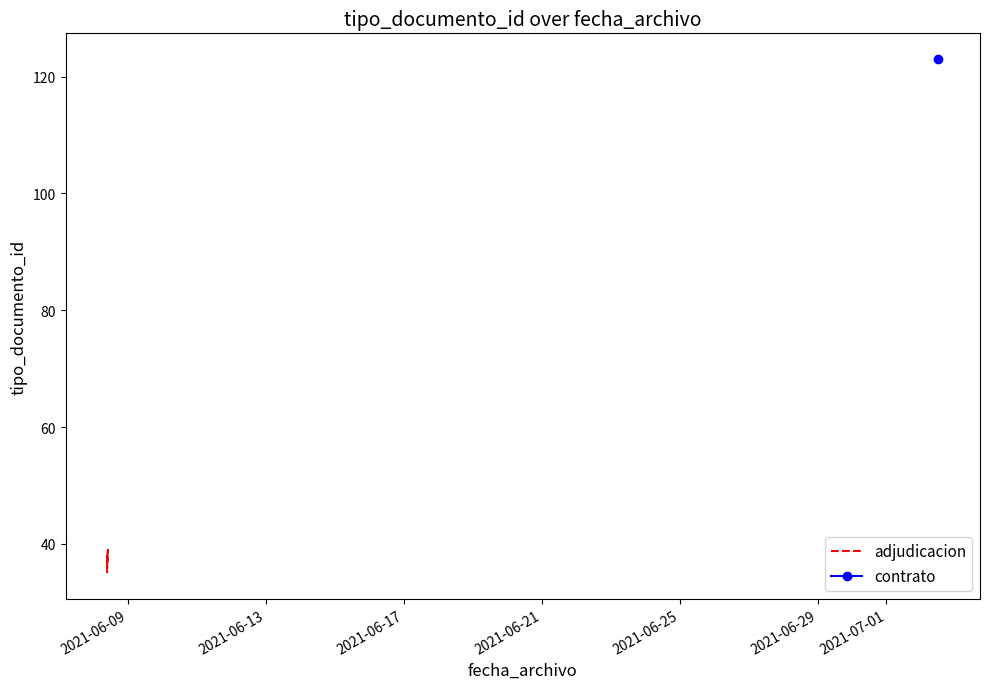

Is this an area chart (filled region under the line)?

No